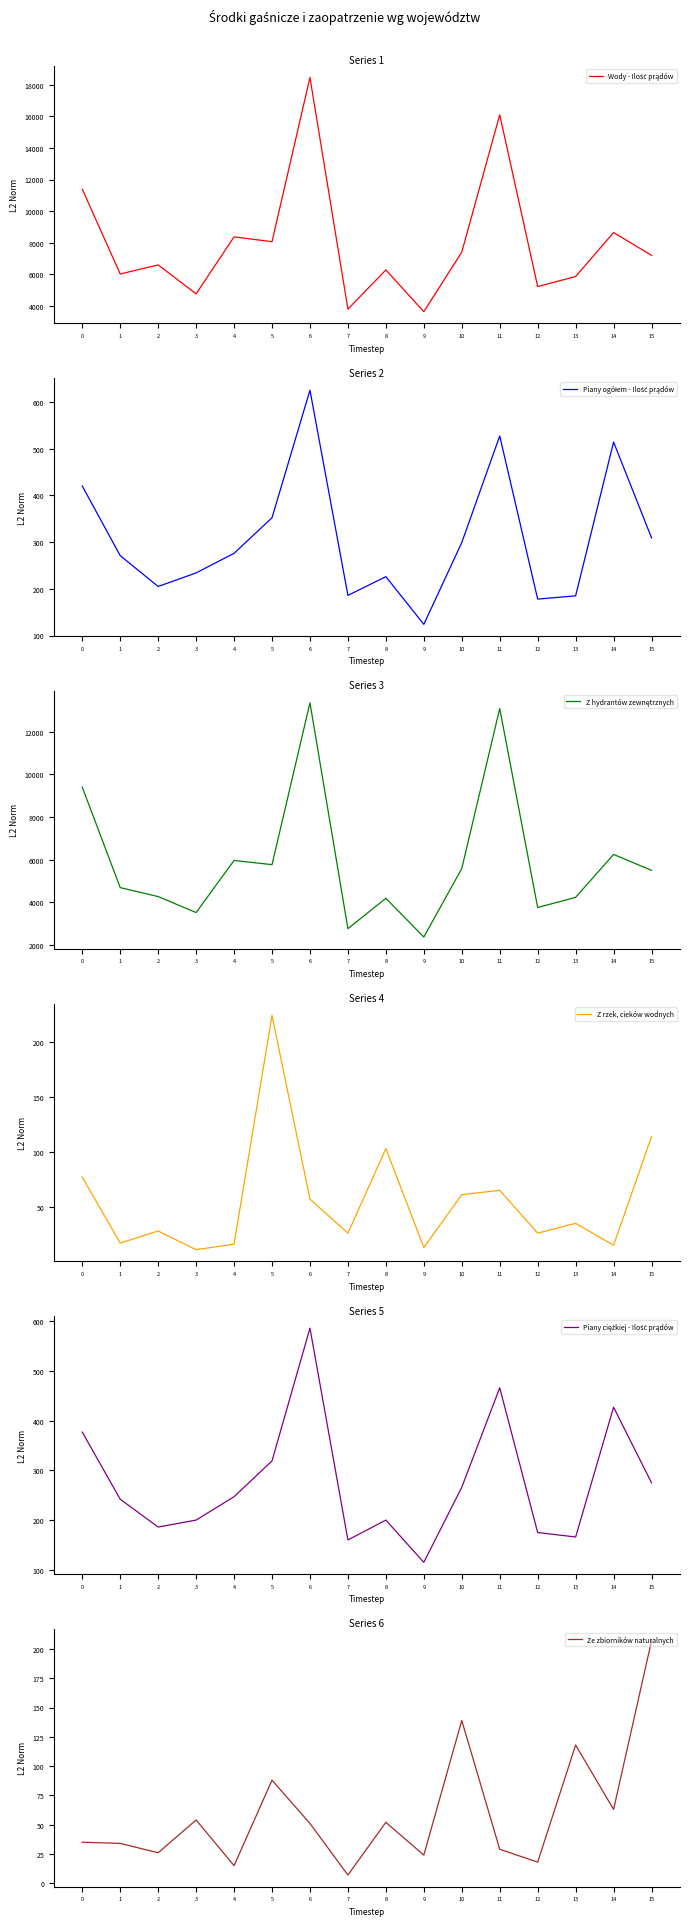

Reading left to right, transcribe all the data shown in this chart.

Wody - Ilość prądów: 0=11396	1=6016	2=6593	3=4758	4=8367	5=8066	6=18469	7=3790	8=6273	9=3628	10=7402	11=16103	12=5220	13=5856	14=8643	15=7197
Piany ogółem - Ilość prądów: 0=420	1=271	2=205	3=234	4=276	5=352	6=625	7=186	8=226	9=124	10=299	11=527	12=178	13=185	14=514	15=309
Z hydrantów zewnętrznych: 0=9400	1=4686	2=4265	3=3516	4=5960	5=5763	6=13353	7=2761	8=4185	9=2369	10=5579	11=13086	12=3753	13=4230	14=6242	15=5496
Z rzek, cieków wodnych: 0=77	1=17	2=28	3=11	4=16	5=224	6=57	7=26	8=103	9=13	10=61	11=65	12=26	13=35	14=15	15=114
Piany ciężkiej - Ilość prądów: 0=377	1=242	2=186	3=200	4=247	5=319	6=586	7=160	8=200	9=115	10=266	11=466	12=175	13=166	14=427	15=275
Ze zbiorników naturalnych: 0=35	1=34	2=26	3=54	4=15	5=88	6=51	7=7	8=52	9=24	10=139	11=29	12=18	13=118	14=63	15=207